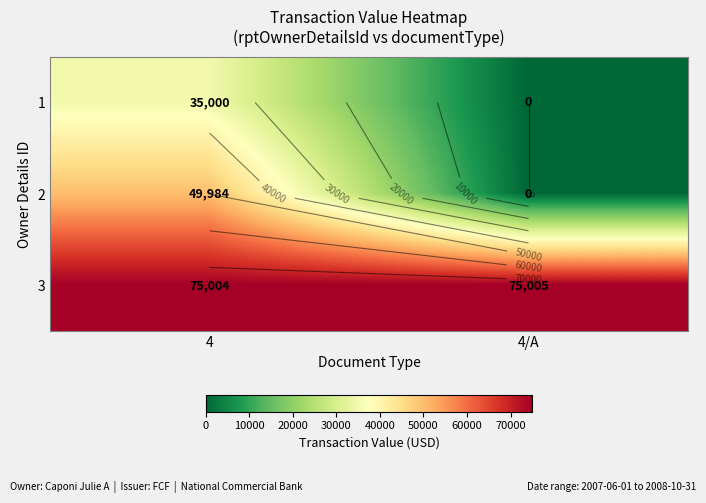

What is the difference between the highest and lowest values at 4?

40004